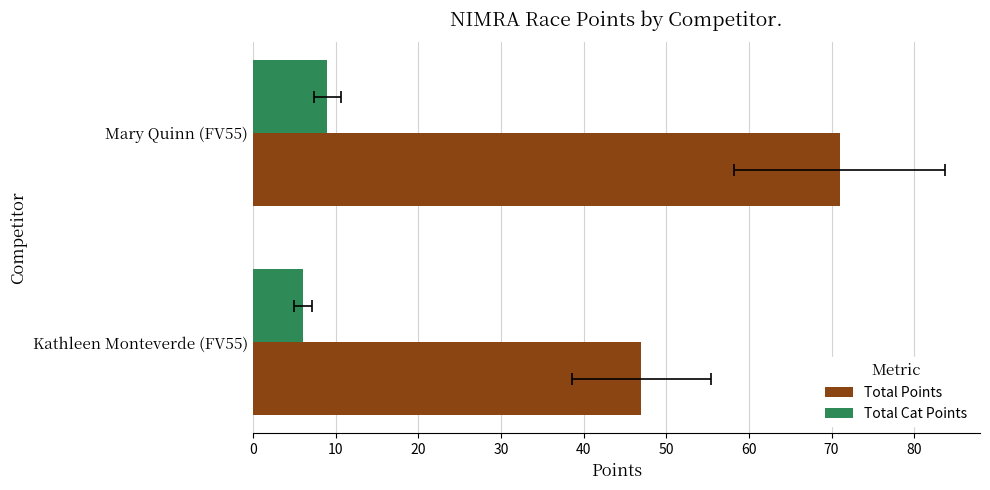

The value of Total Points at Kathleen Monteverde (FV55) is 47. True or false?

True